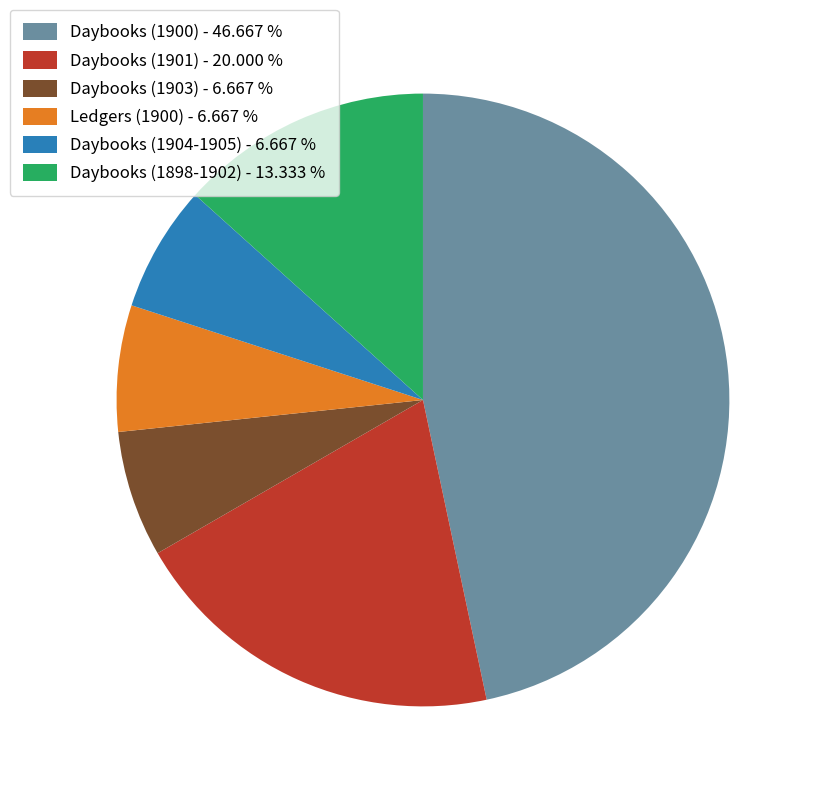

What is the ratio of the value at Daybooks (1900) - 46.667 % to the value at Ledgers (1900) - 6.667 %?

7.0